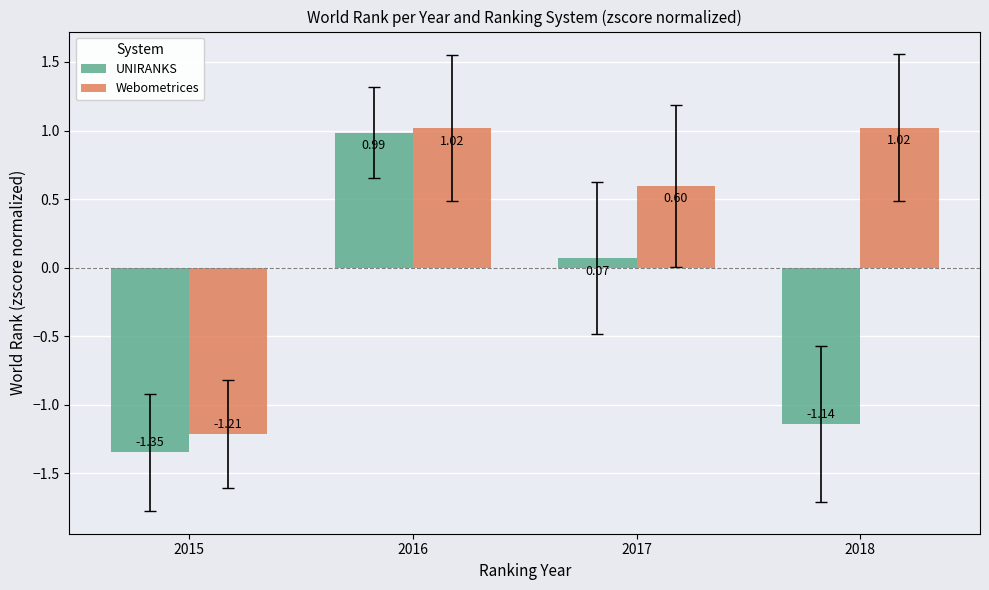

List the series in order of their peak value, lowest first.

UNIRANKS, Webometrices